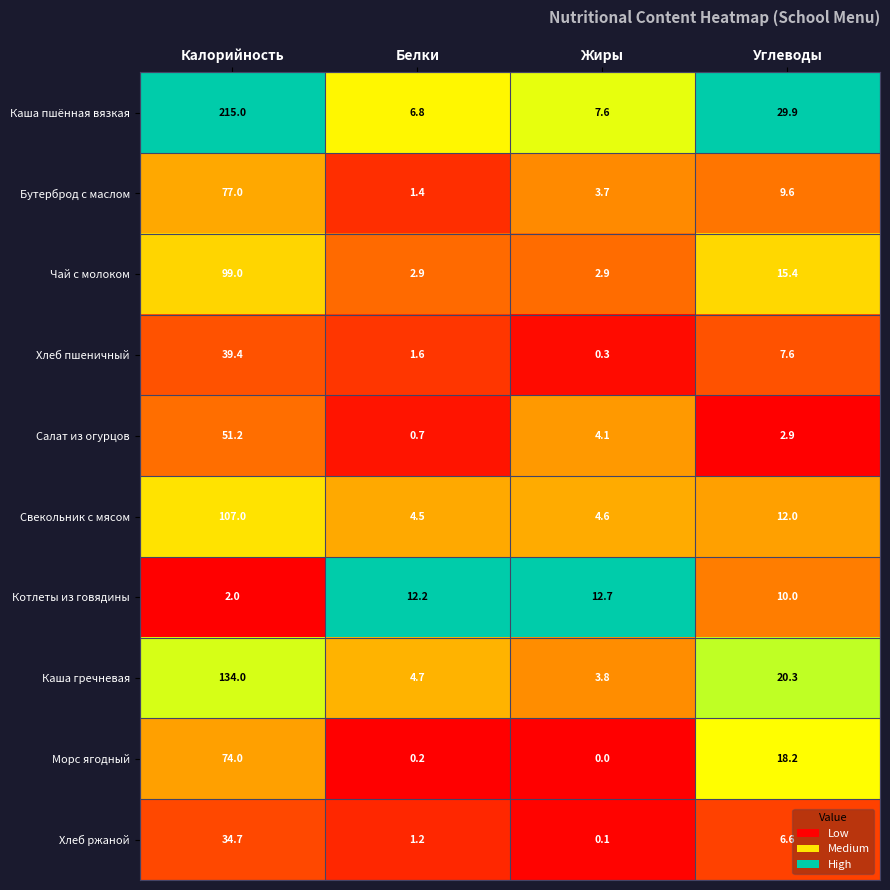

True or false: Хлеб пшеничный has a value of 39.4 at Калорийность.

True